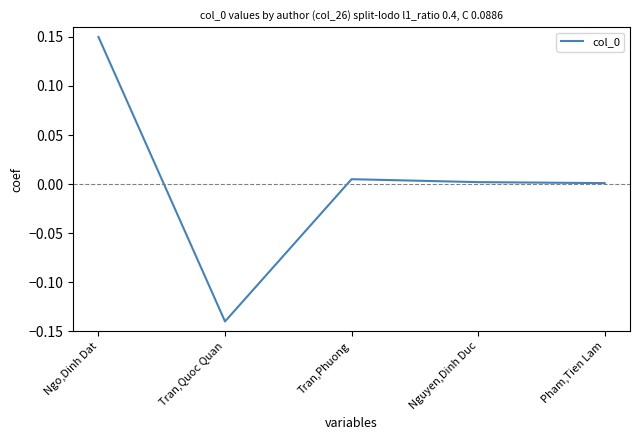

What position from the left is Ngo,Dinh Dat?

1